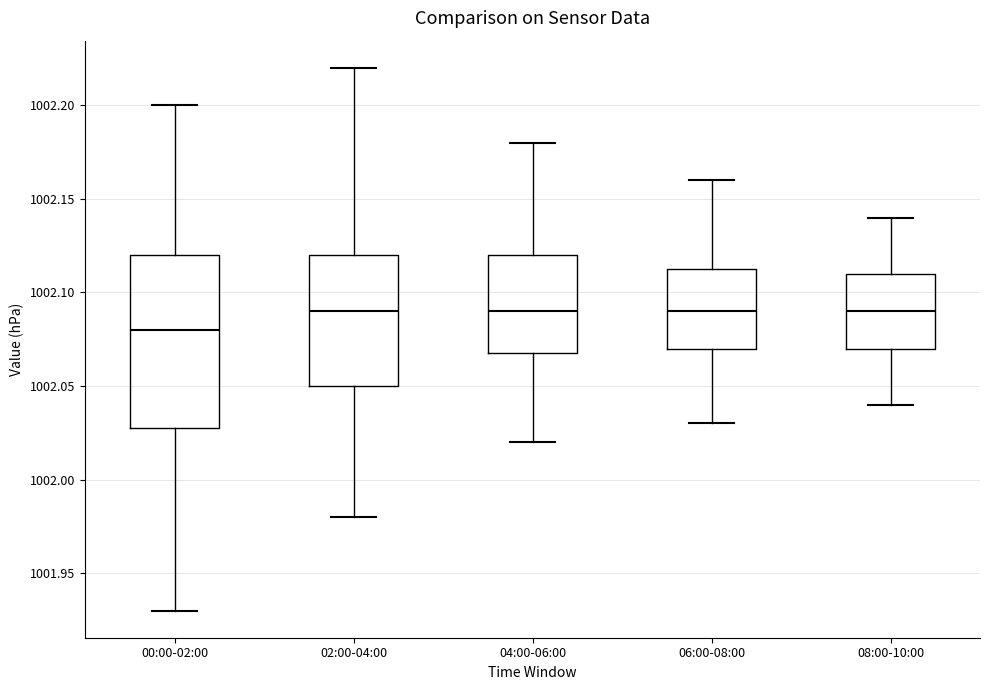

Reading left to right, transcribe this box plot: for each box, give where its median line is, the range the box spans, and where its two whiskers end, as read against the y-axis. The values are not printed on the chart, so give them approximately, as read against the axis.

00:00-02:00: median 1002.080, box 1002.030 to 1002.120, whiskers 1001.930 to 1002.200
02:00-04:00: median 1002.090, box 1002.050 to 1002.120, whiskers 1001.980 to 1002.220
04:00-06:00: median 1002.090, box 1002.070 to 1002.120, whiskers 1002.020 to 1002.180
06:00-08:00: median 1002.090, box 1002.070 to 1002.115, whiskers 1002.030 to 1002.160
08:00-10:00: median 1002.090, box 1002.070 to 1002.110, whiskers 1002.040 to 1002.140